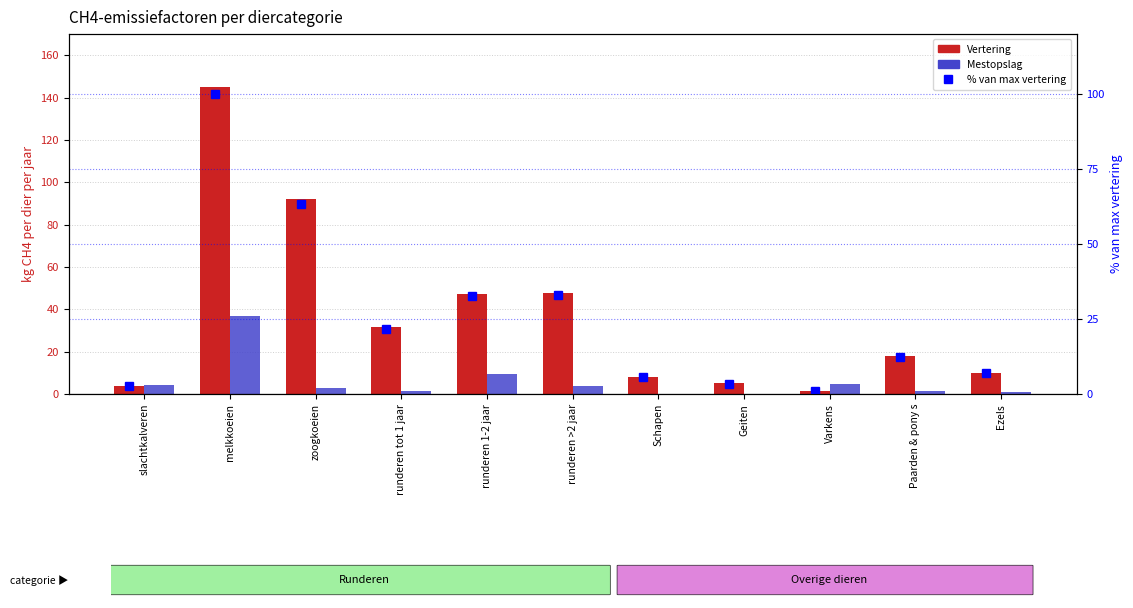

What is the label of the 10th bar from the right?

melkkoeien